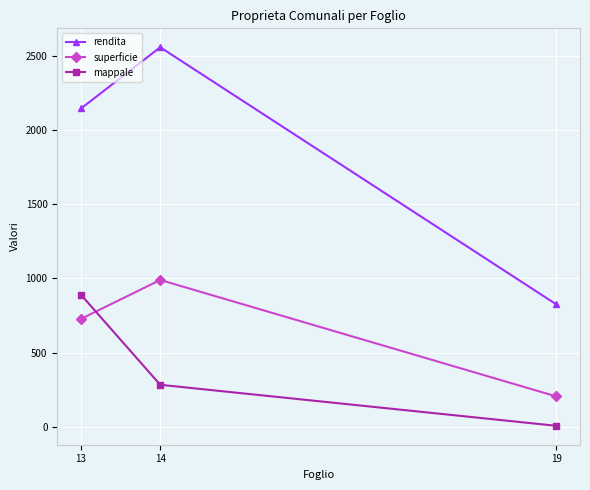

Which series changed the most between 13 and 19?

rendita